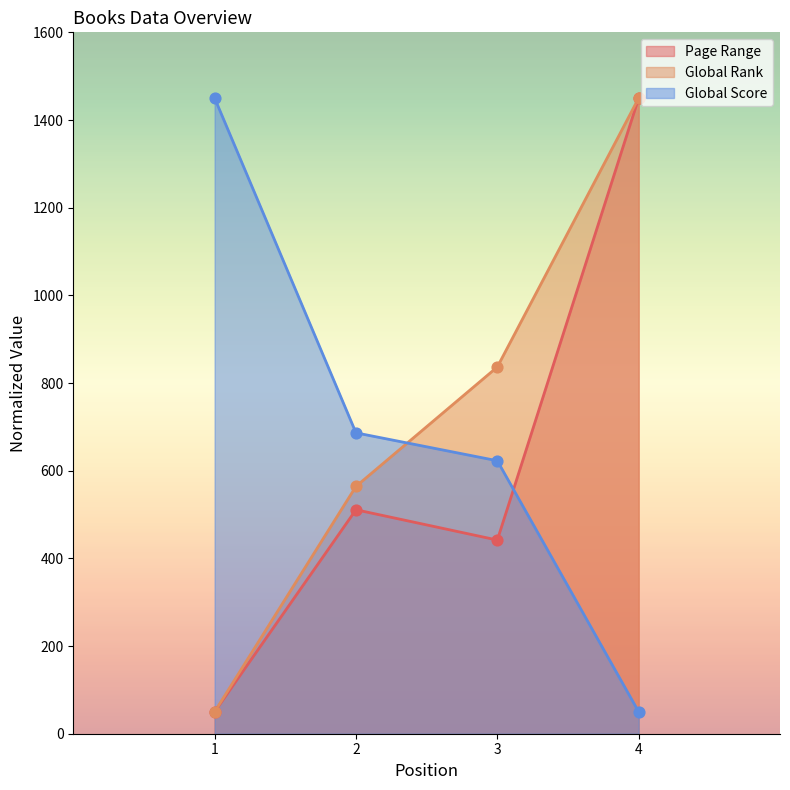

Which series has the largest total across all categories?

Global Rank